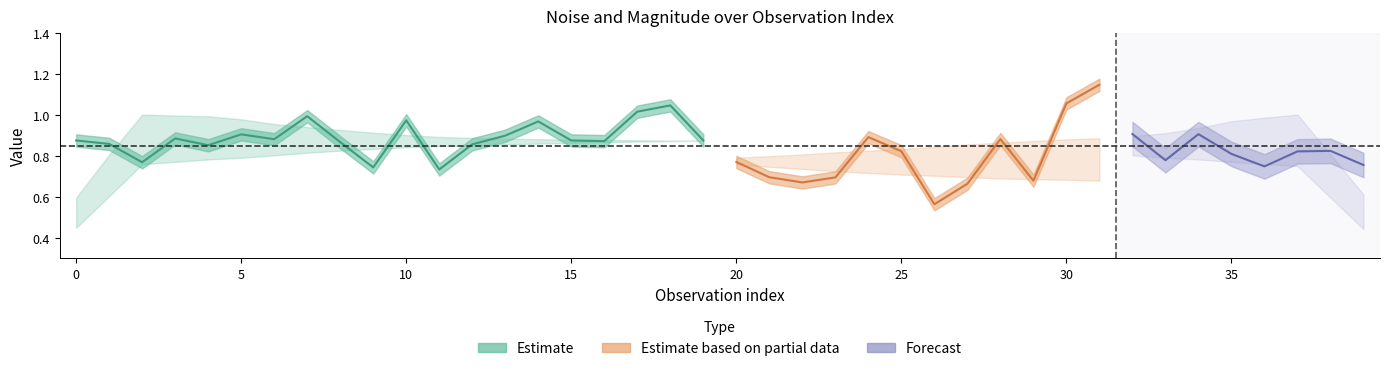

What is the sum of all mag. values?

31.7